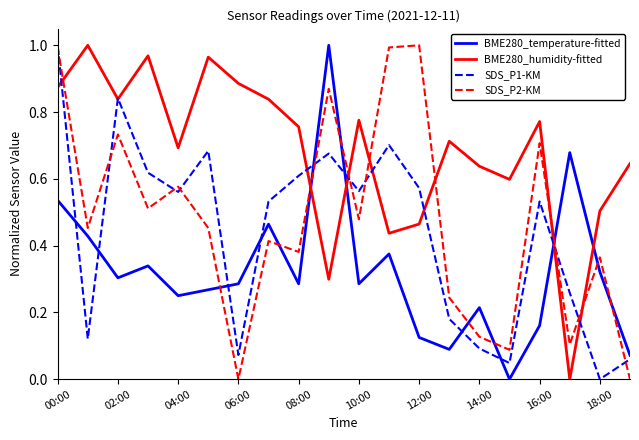

Which series has the largest total across all categories?

BME280_humidity-fitted